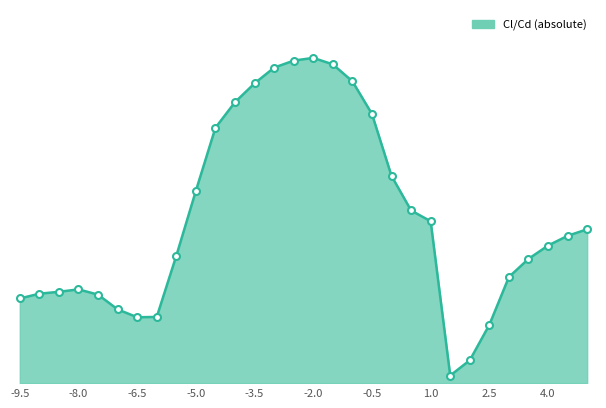

What is the maximum value shown in the chart?

11.6